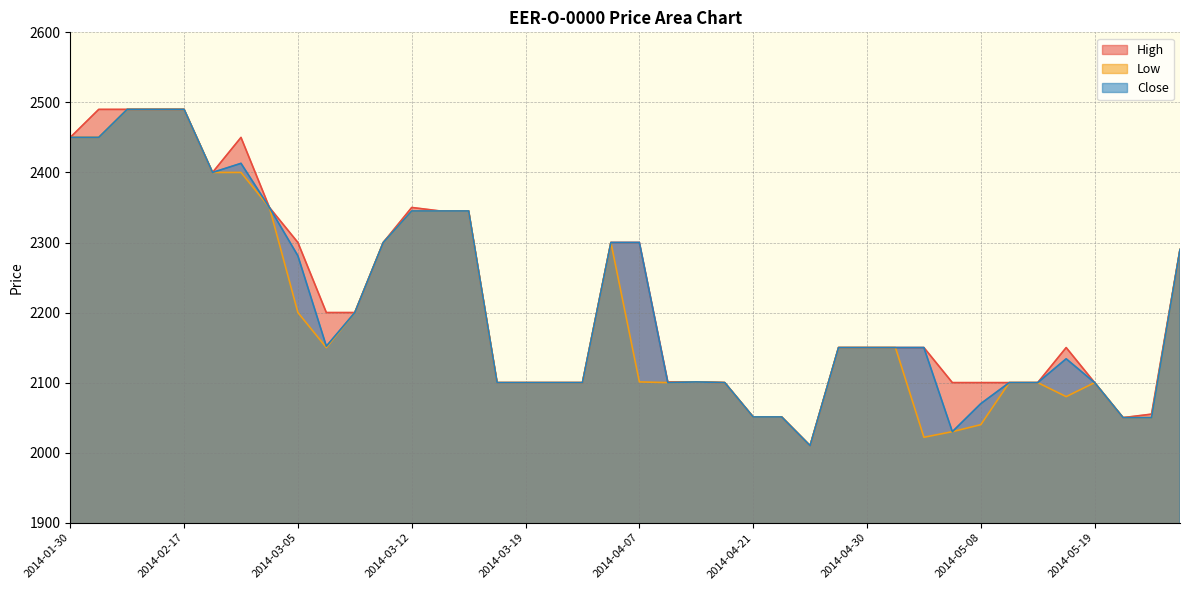

Between 2014-01-30 and 2014-03-19, which is larger?

2014-01-30